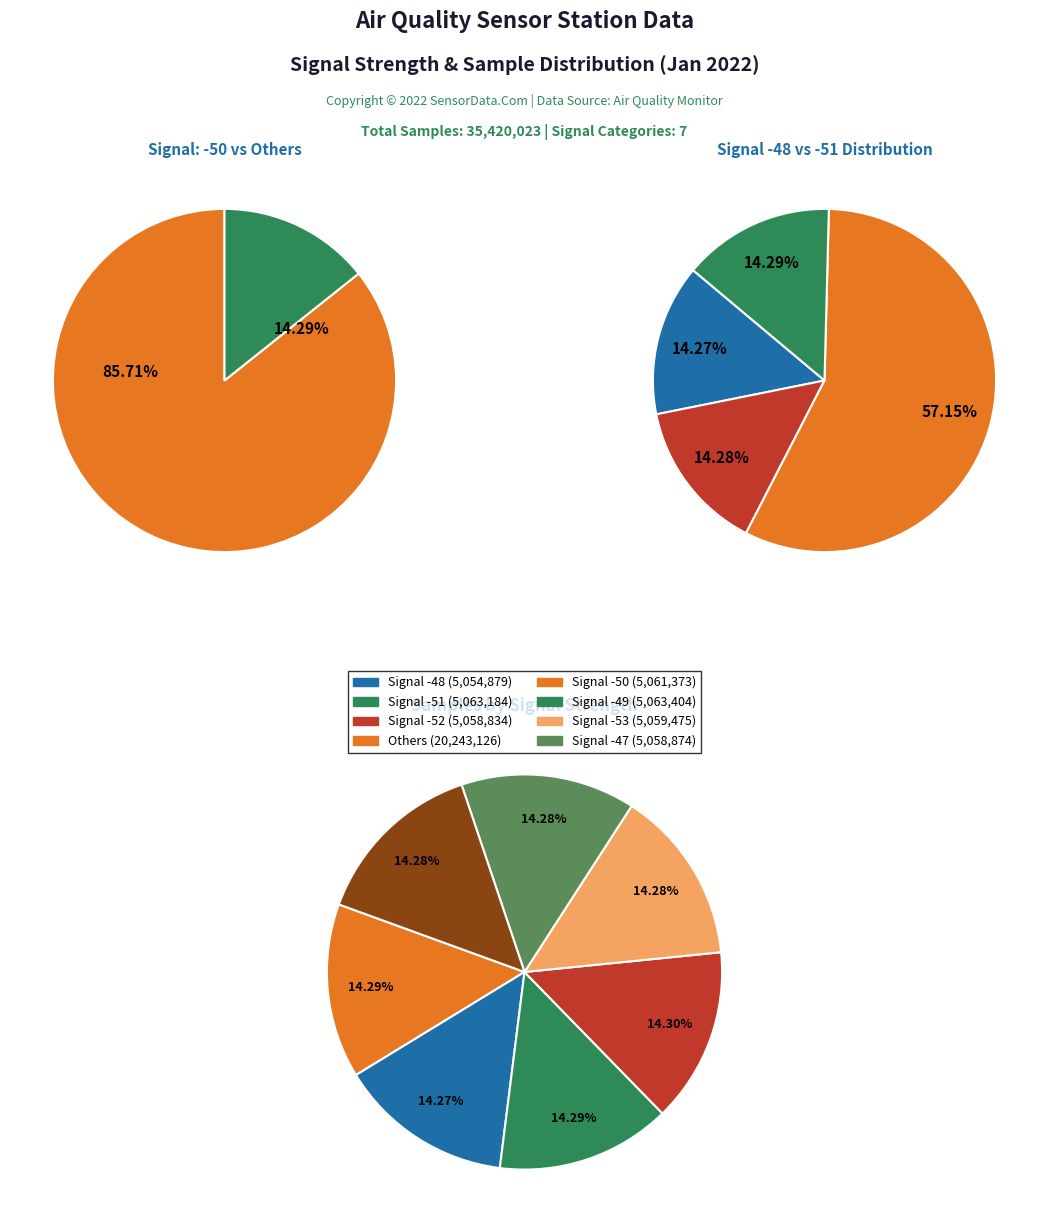

What percentage is the Signal -53 slice, to the nearest percent?

14%